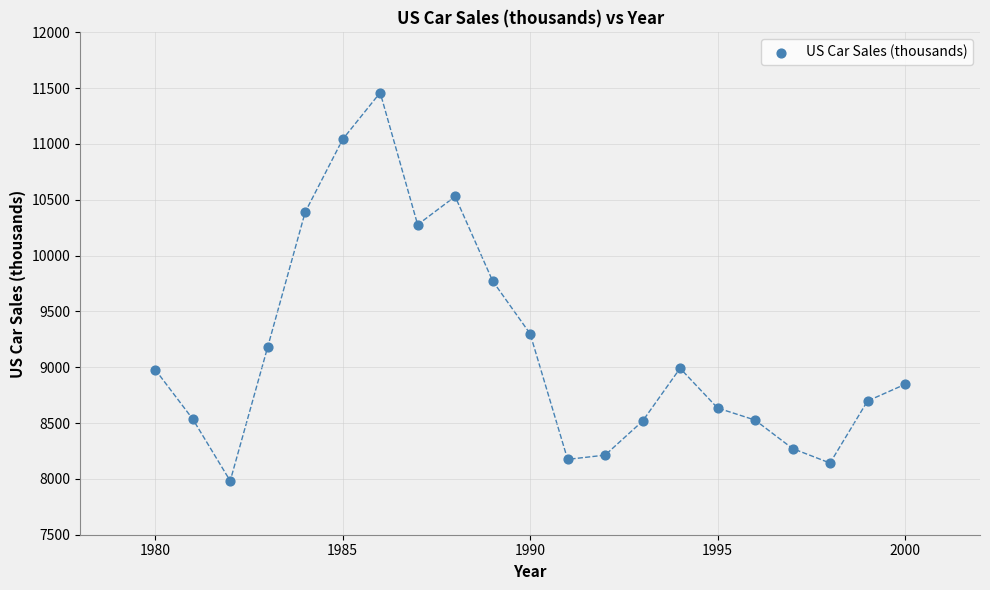

What is the range of X values (max minus min)?

20